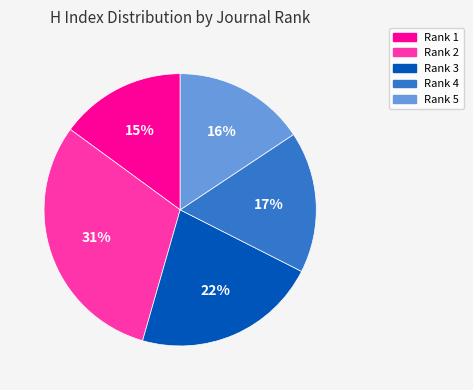

Is the sum of Rank 1 and Rank 3 greater than half?

No